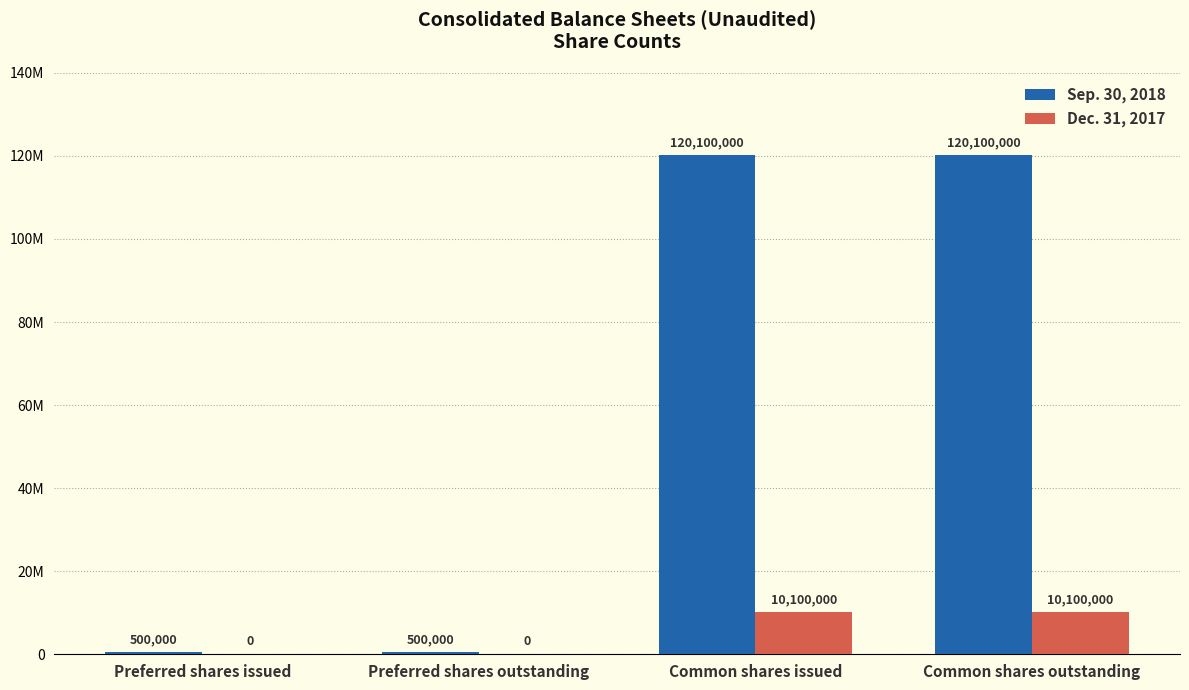

Which series has the largest total across all categories?

Sep. 30, 2018